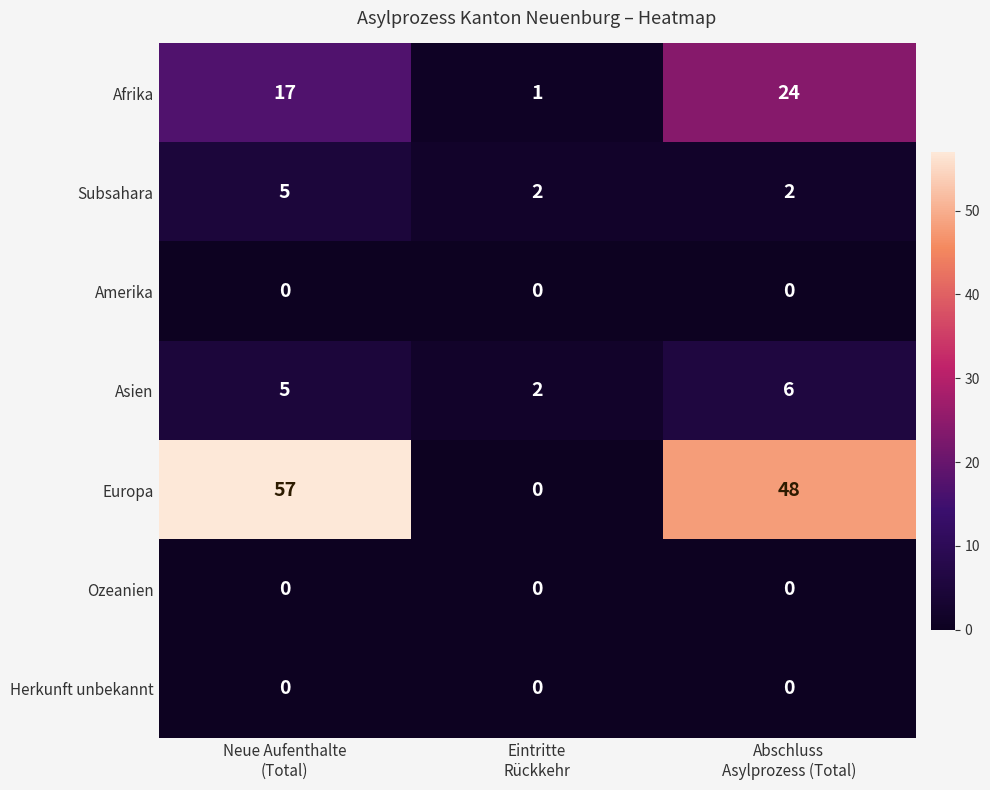

Count the Subsahara values in the range 2 to 5.

3